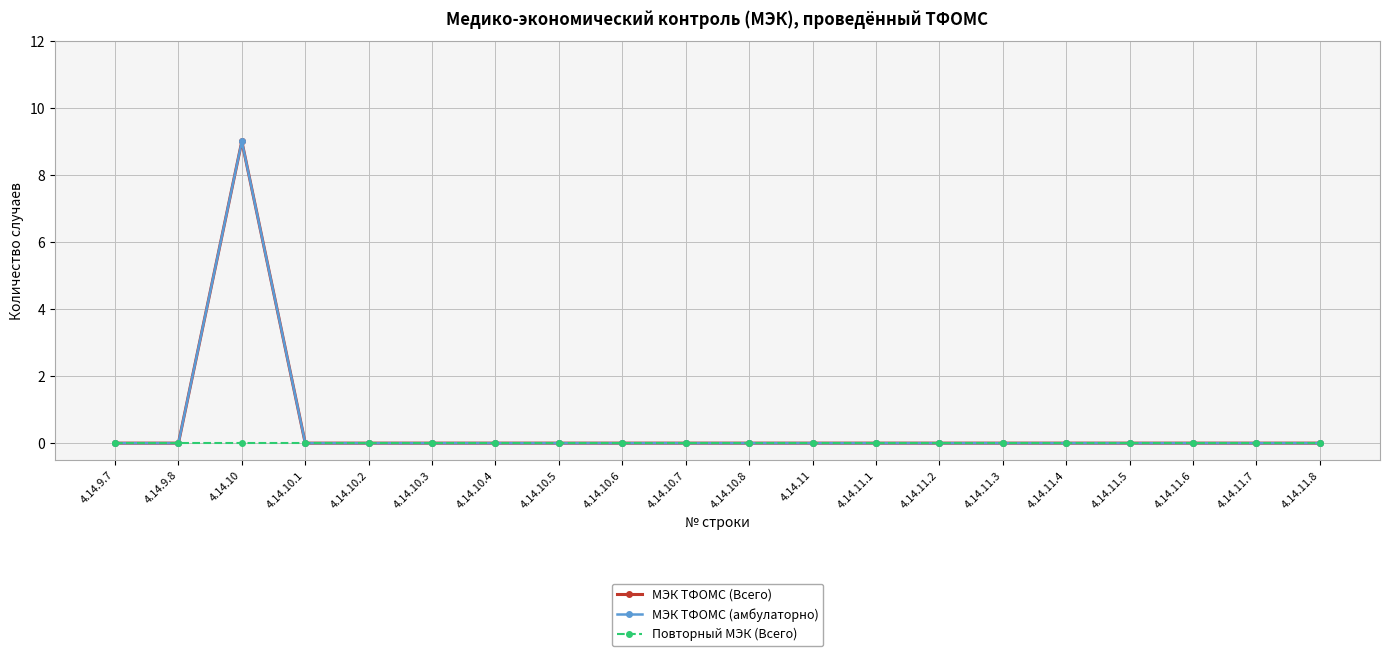

At which category is the sum across all series the highest?

4.14.10